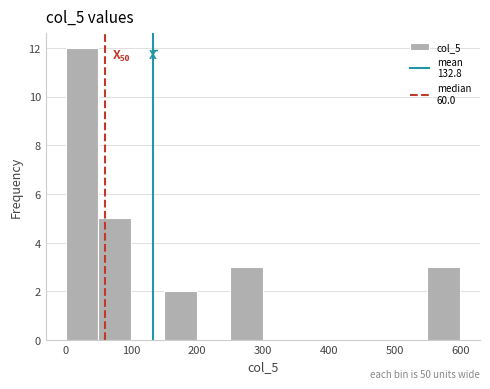

Which range on the x-axis has the tallest bar?

0 to 50